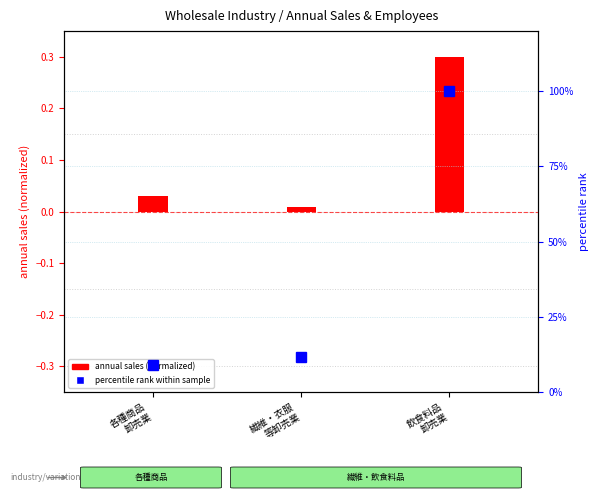

Are the bars horizontal?

No